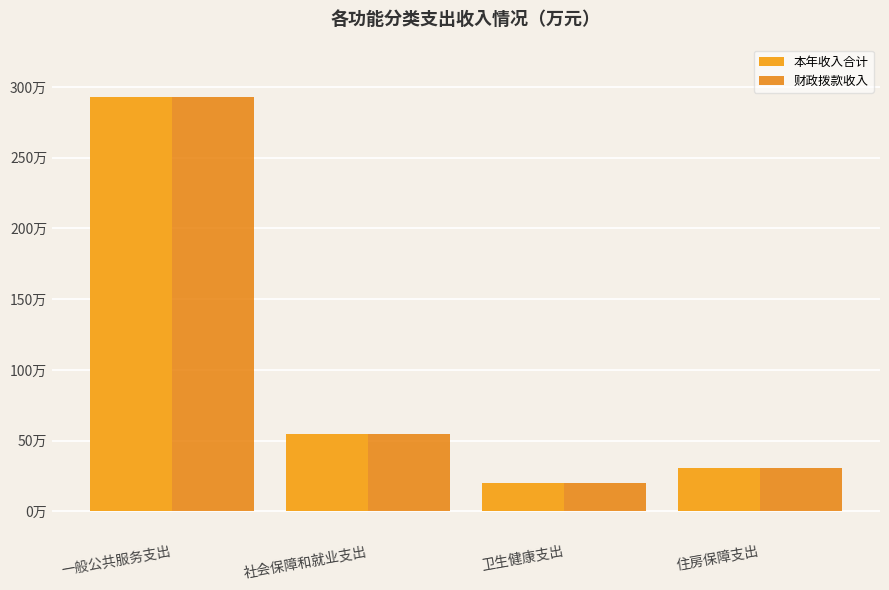

Does the chart contain any negative values?

No